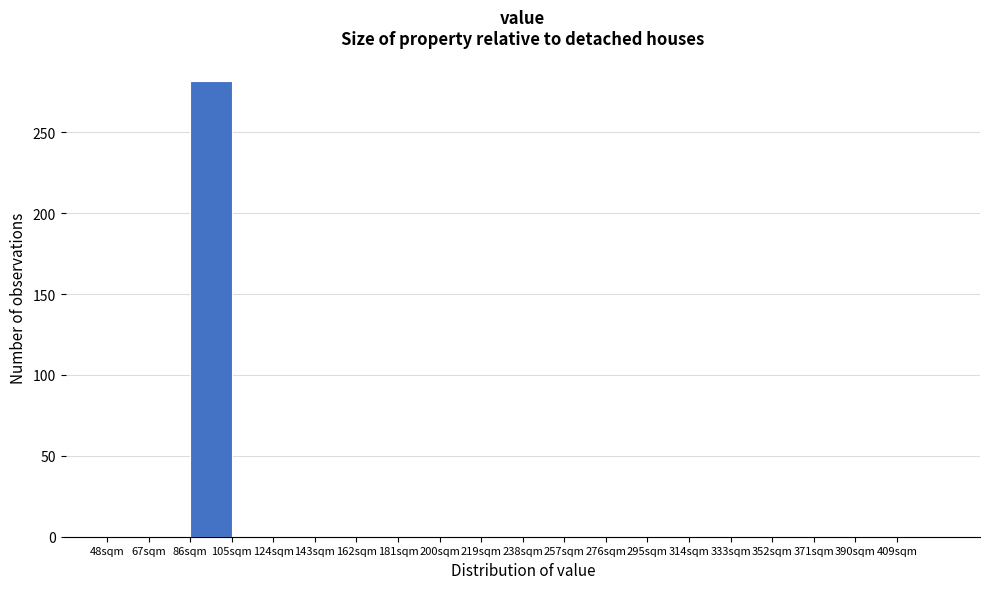

What is the height of the bar covering 86 to 105 on the x-axis? Neither the bar edges nor the heights are printed on the chart, so give them approximately, as read against the axes.

280